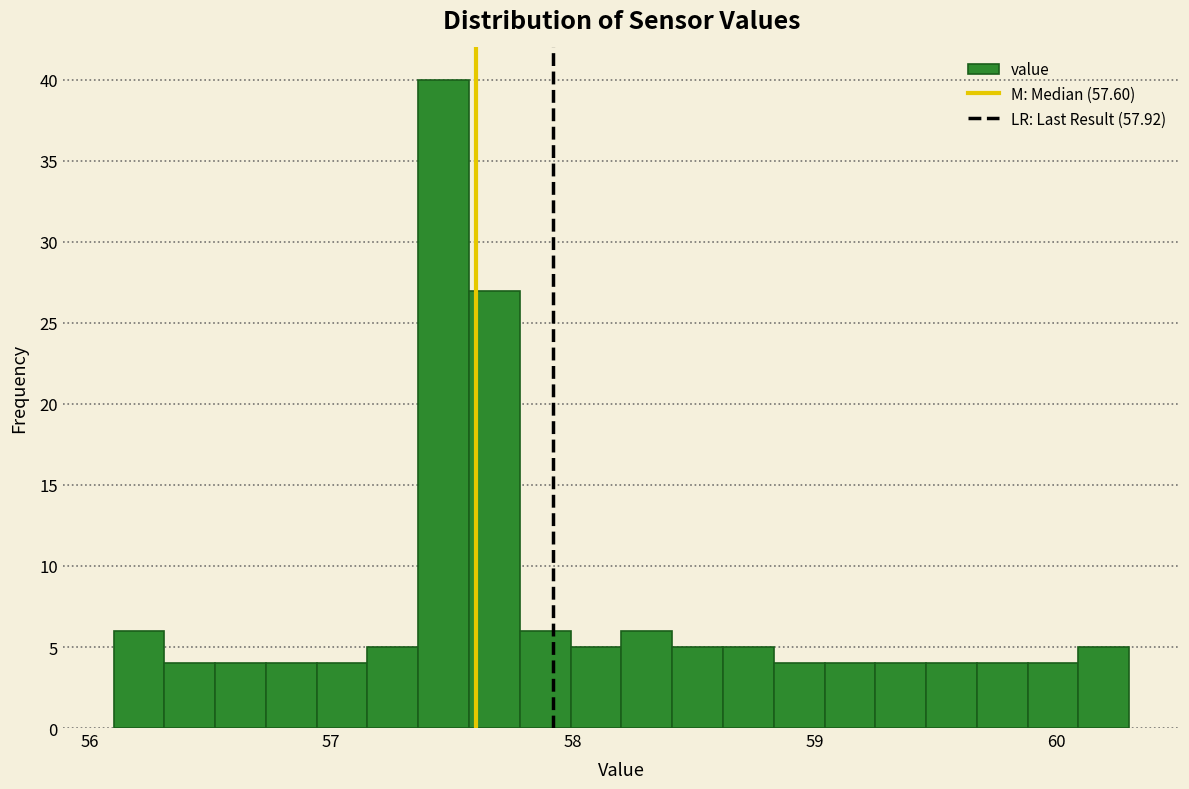

Around what value on the x-axis is the tallest bar? Give the approximate position of its centre, as read against the axis.

57.5